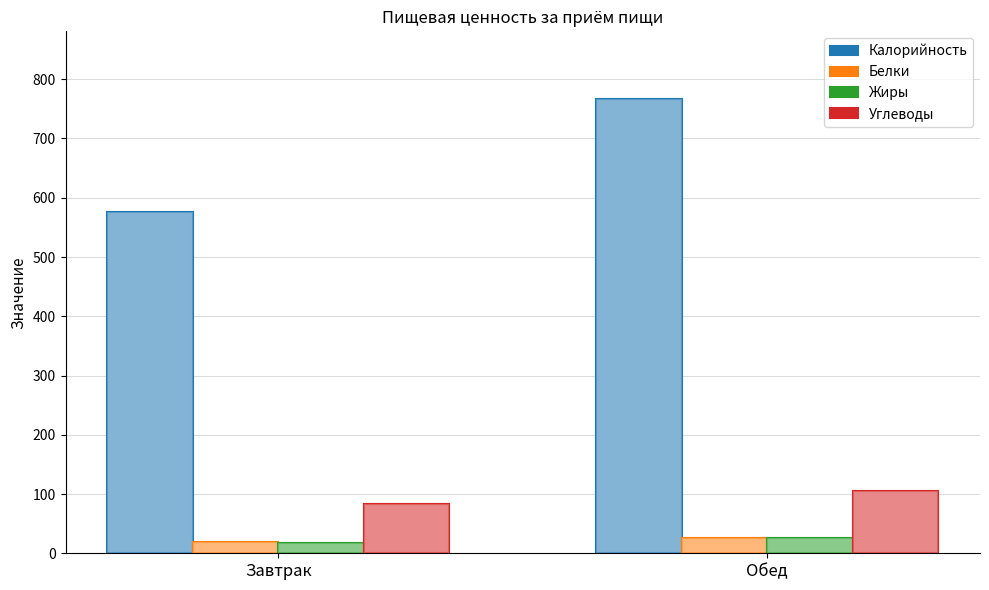

Read the Калорийность value at Обед.

766.0